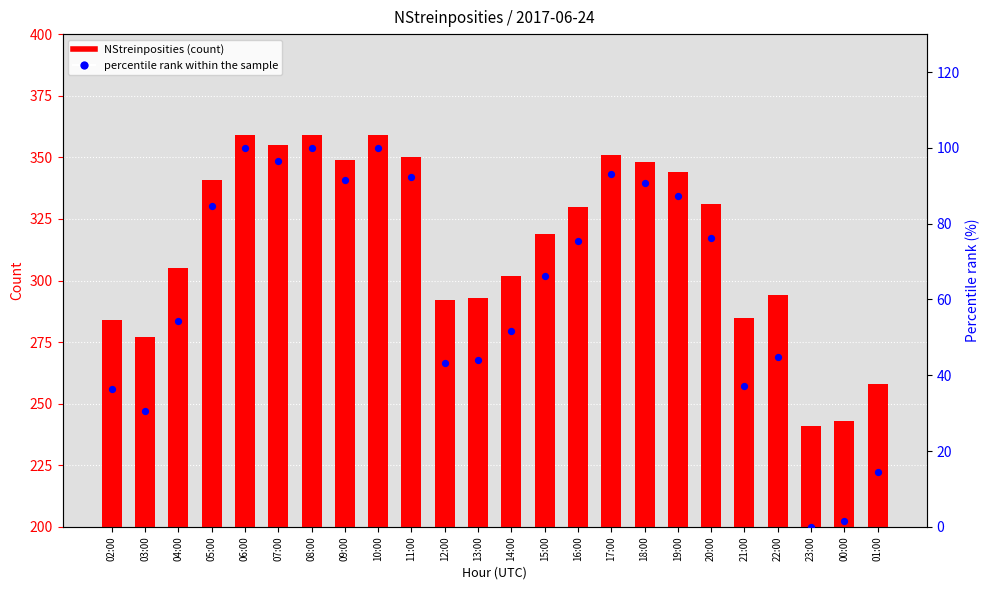

What are all the series names shown in the legend?

NStreinposities, percentile rank within the sample